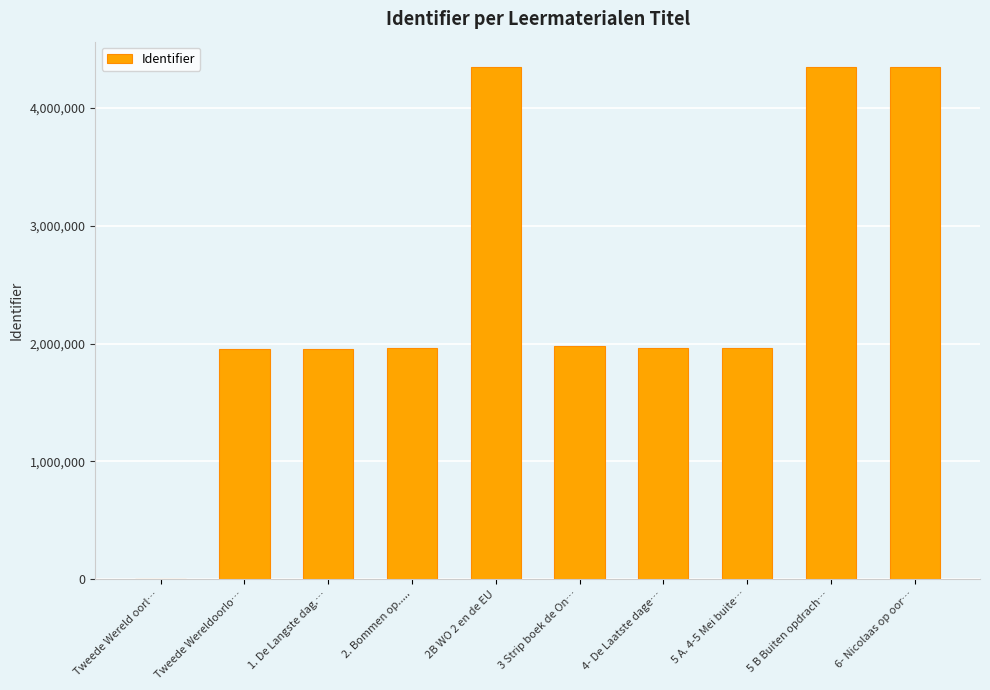

What is the greatest value displayed?

4343779